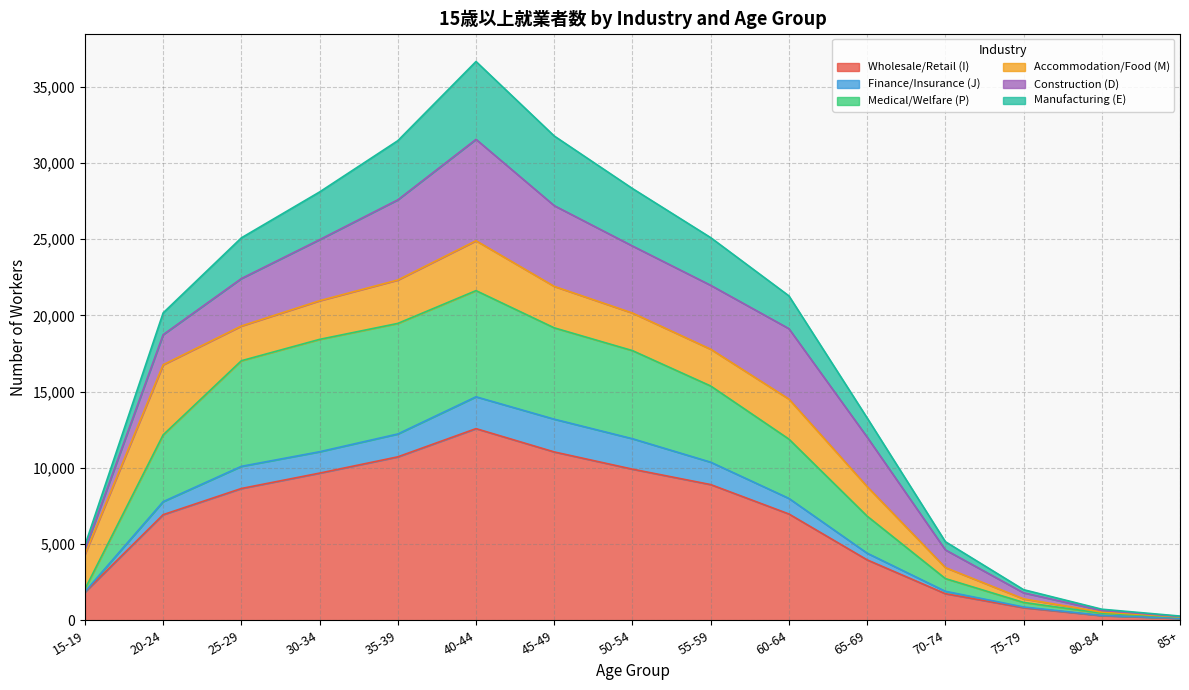

How many data points does each series have?

15